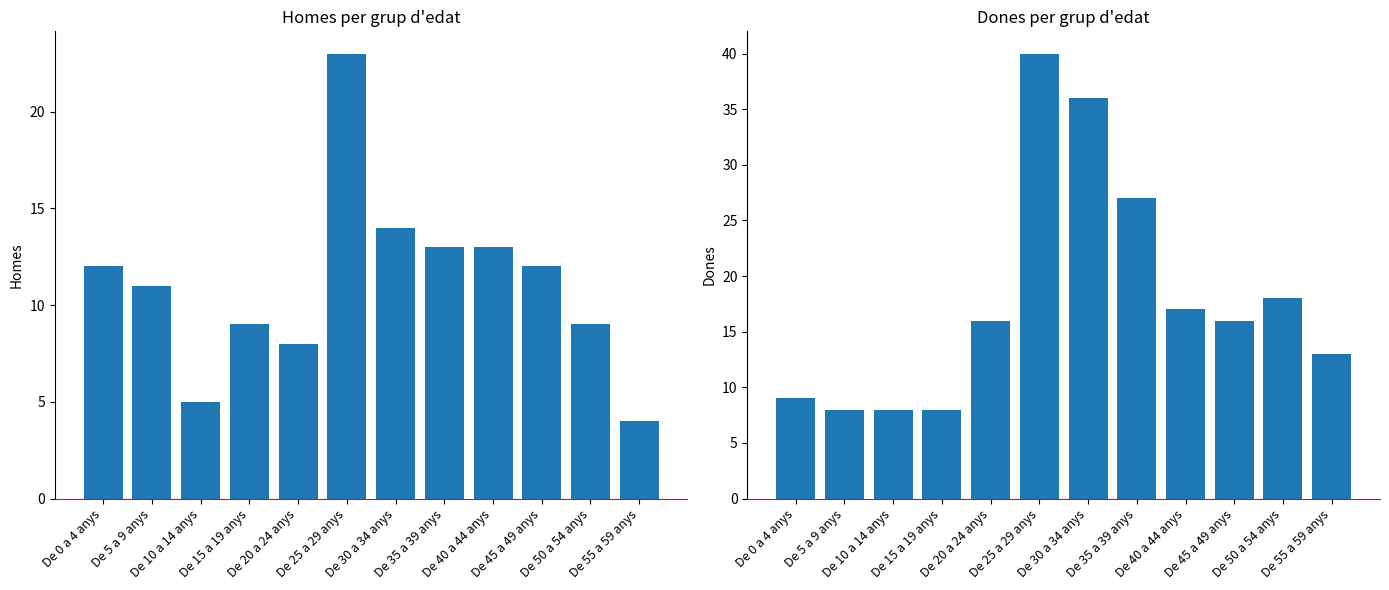

Which category has the lowest value across all series?

De 55 a 59 anys